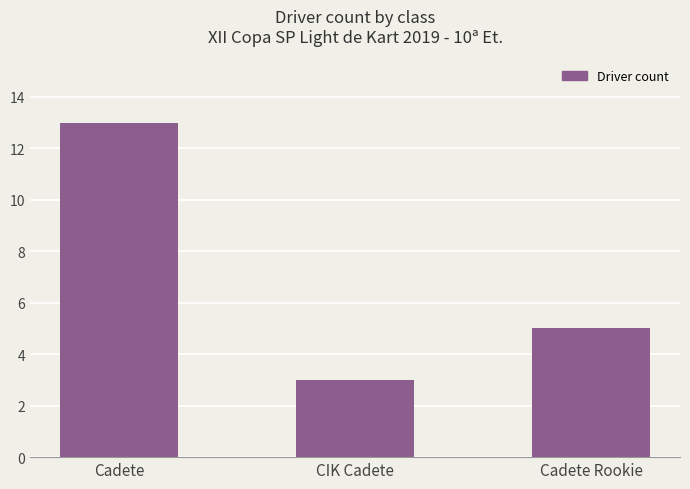

What is the label of the 2nd bar from the right?

CIK Cadete